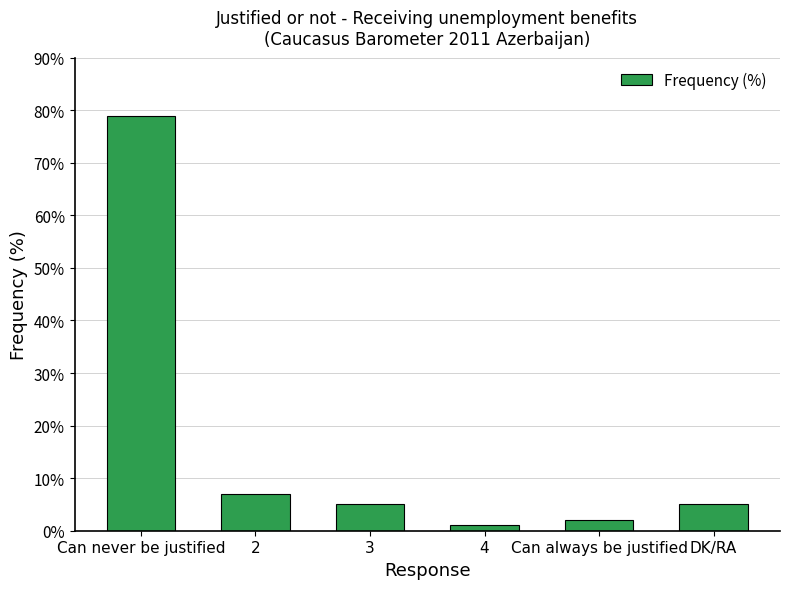

Between Can always be justified and Can never be justified, which is larger?

Can never be justified